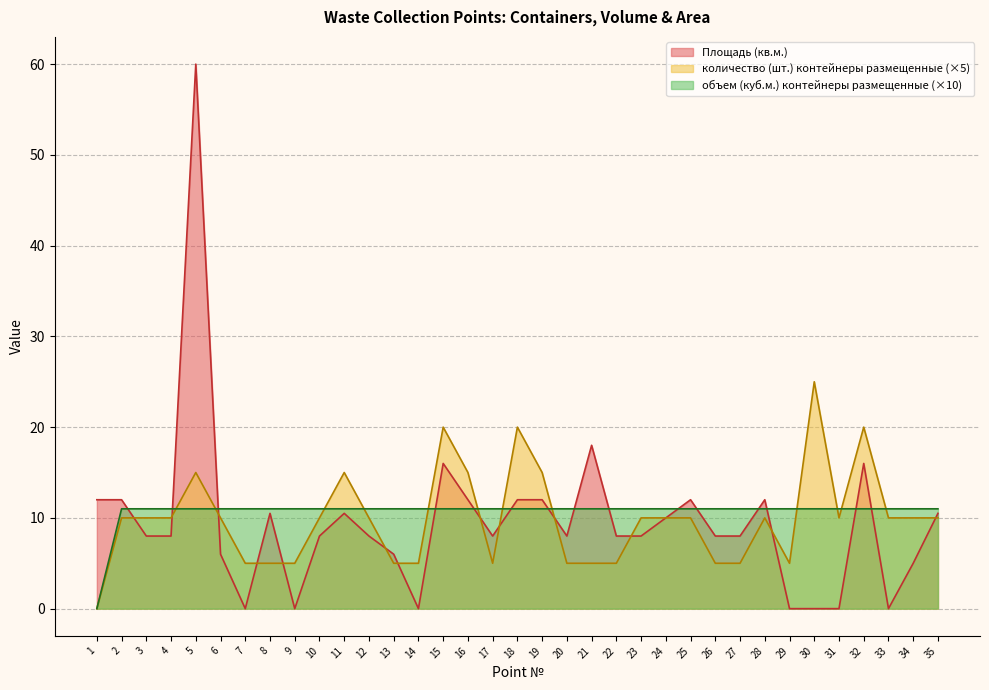

What is the difference between the highest and lowest values at 17?

6.0